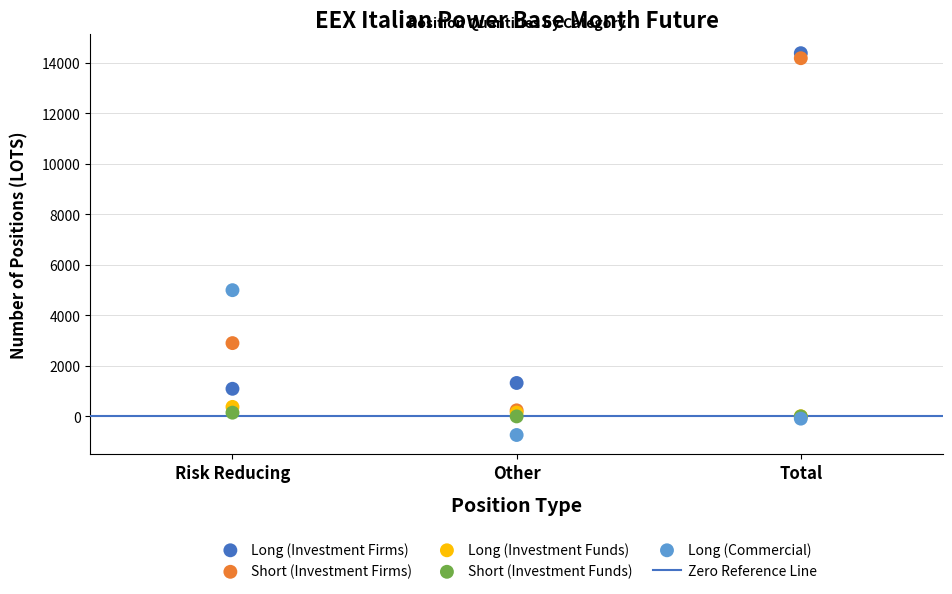

Across all series, what Y value is closest to 6821?

4995.2